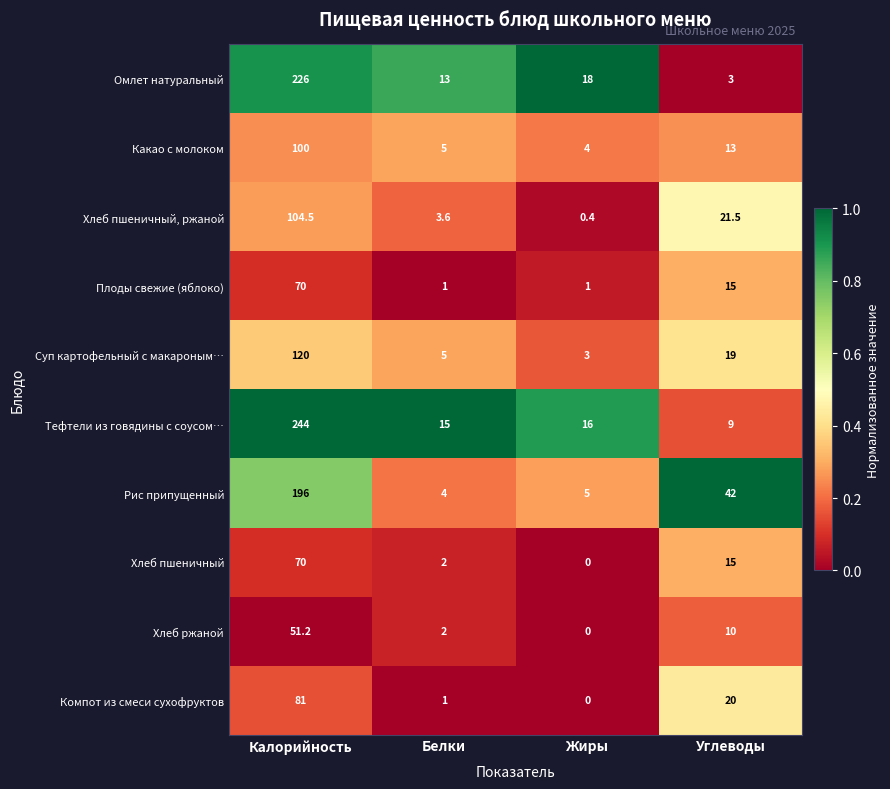

Which label corresponds to the smallest value in the chart?

Жиры